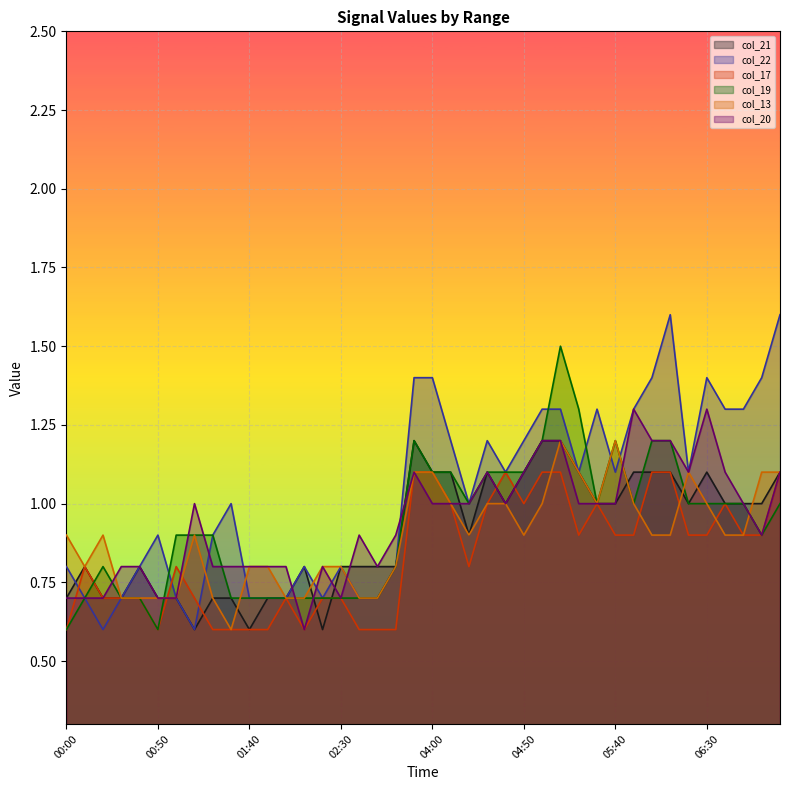

Which label corresponds to the largest value in the chart?

06:10